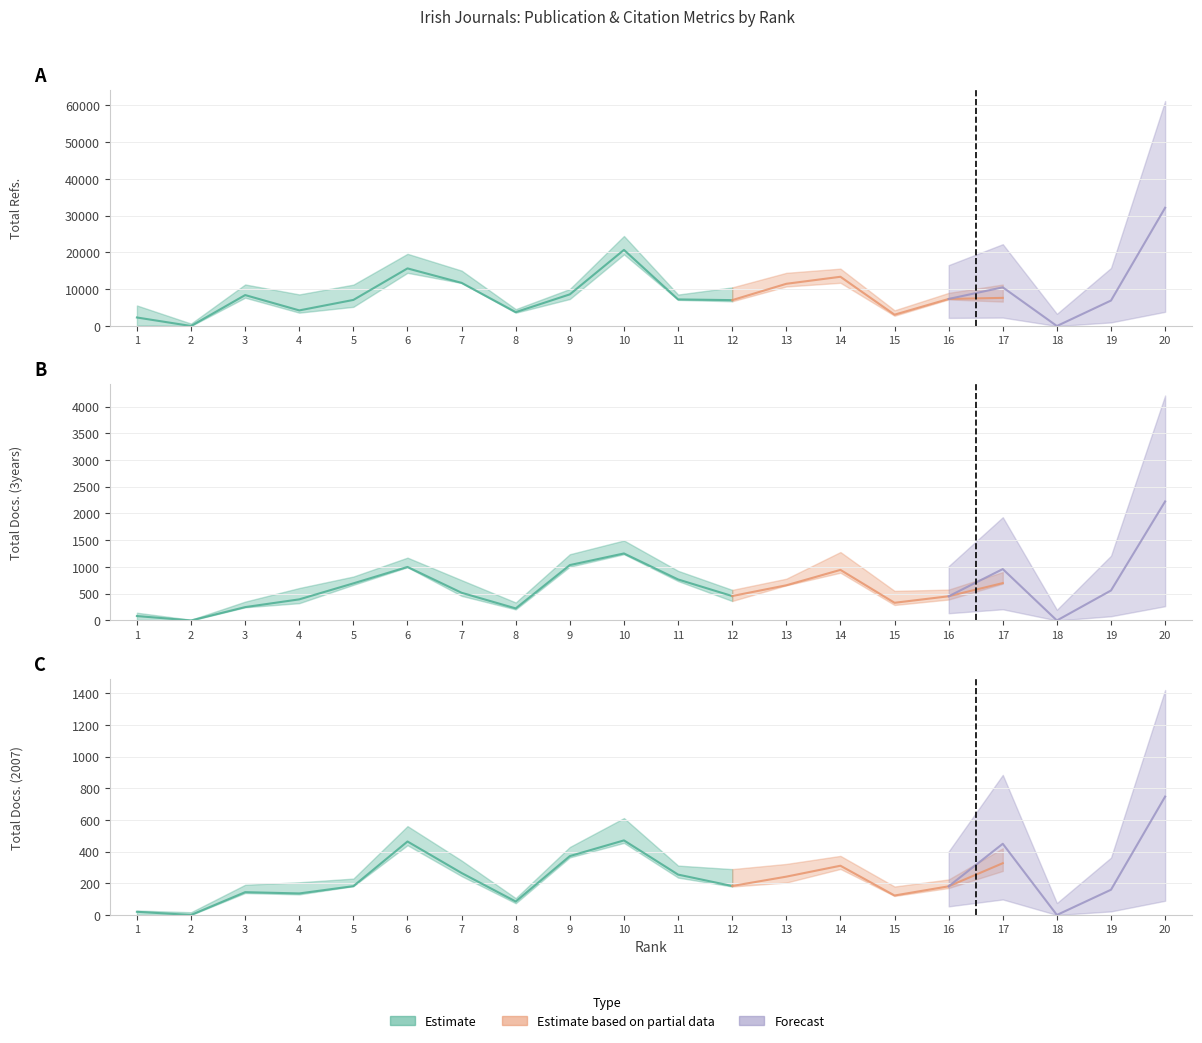

What is the total value across all series at 1?

2417